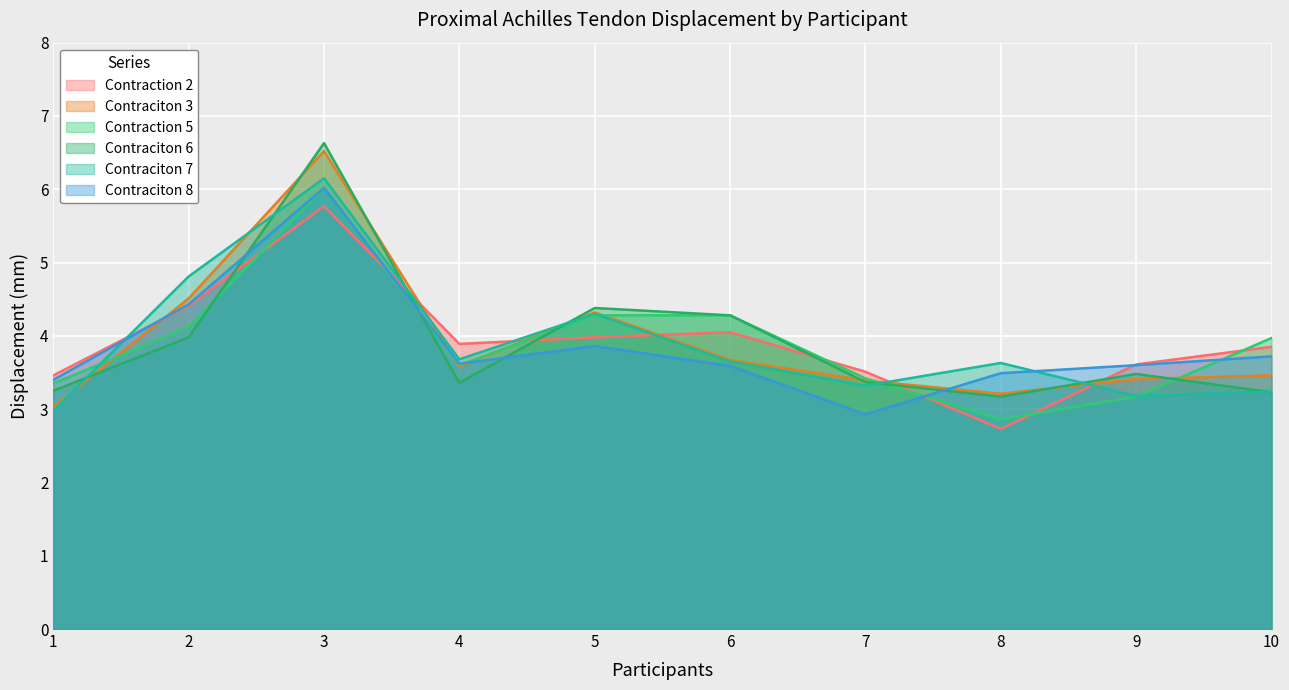

Which series has the largest total across all categories?

Contraction 2